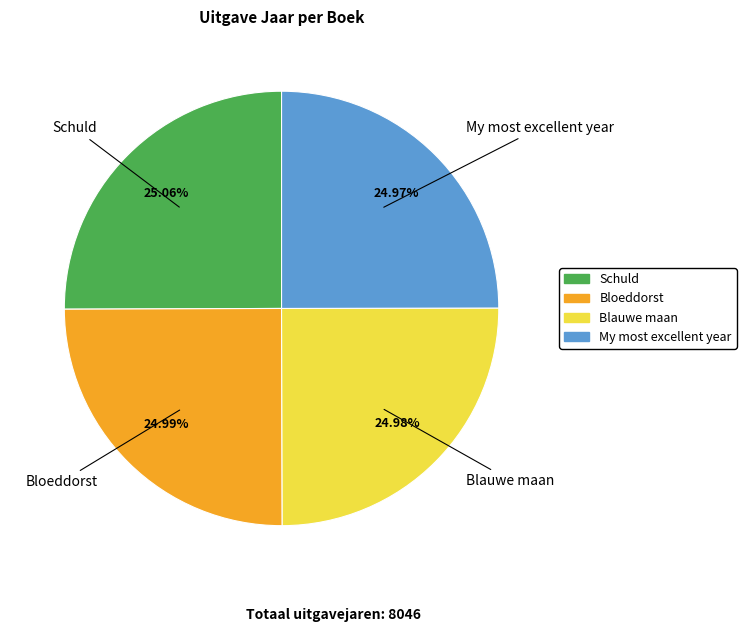

How many segments does this pie chart have?

4